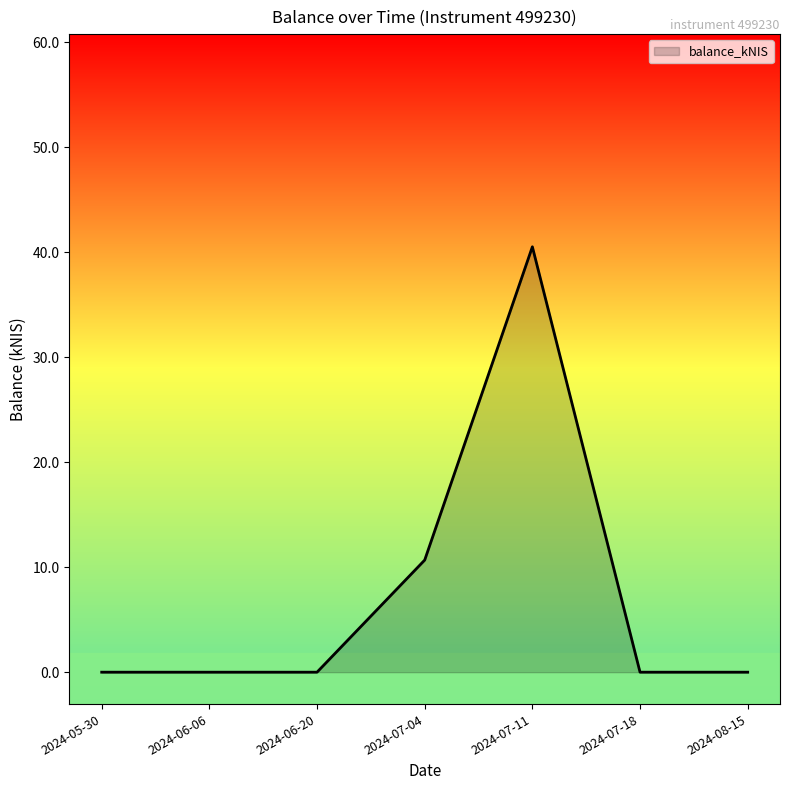

The chart shows a value of 0.0 at 2024-06-06. True or false?

True